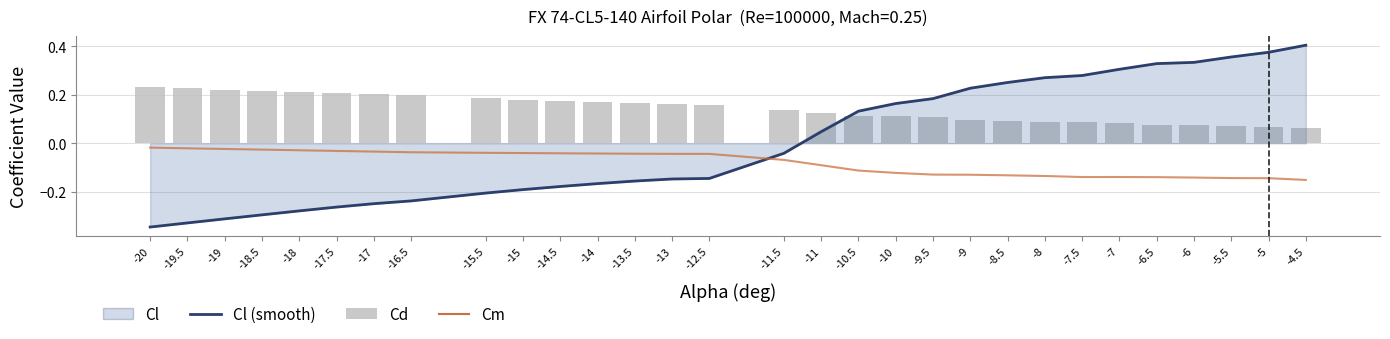

What is the sum of the Cl (smooth) values at -19.5 and -14.5?

-0.5